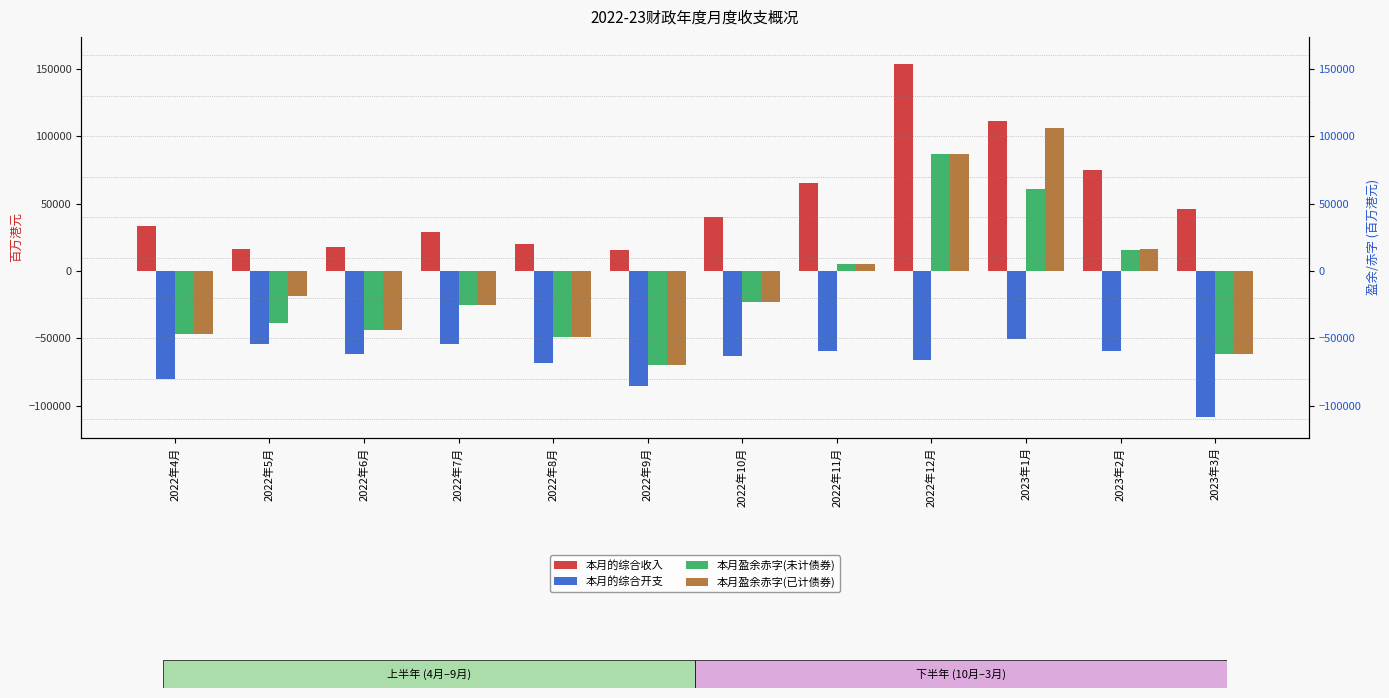

The 本月的综合开支 series shows -66151.2 at 2022年12月. True or false?

True